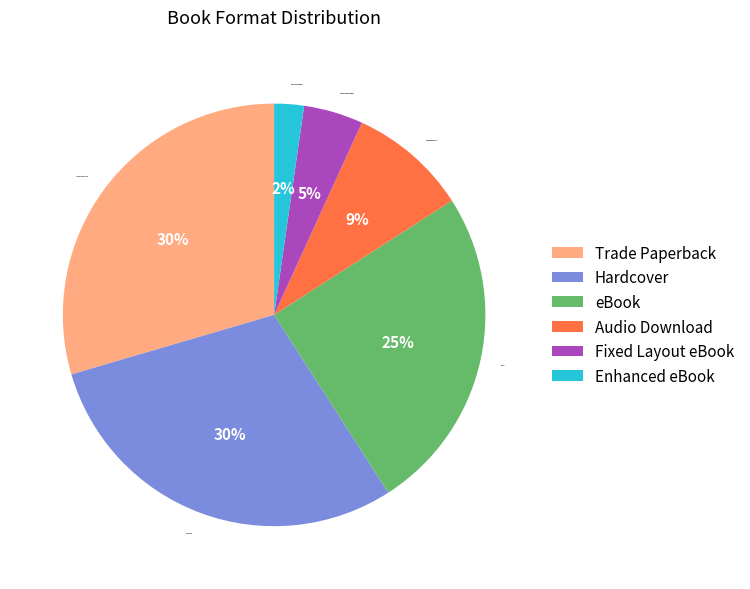

The Audio Download slice represents 1% of the pie. True or false?

False